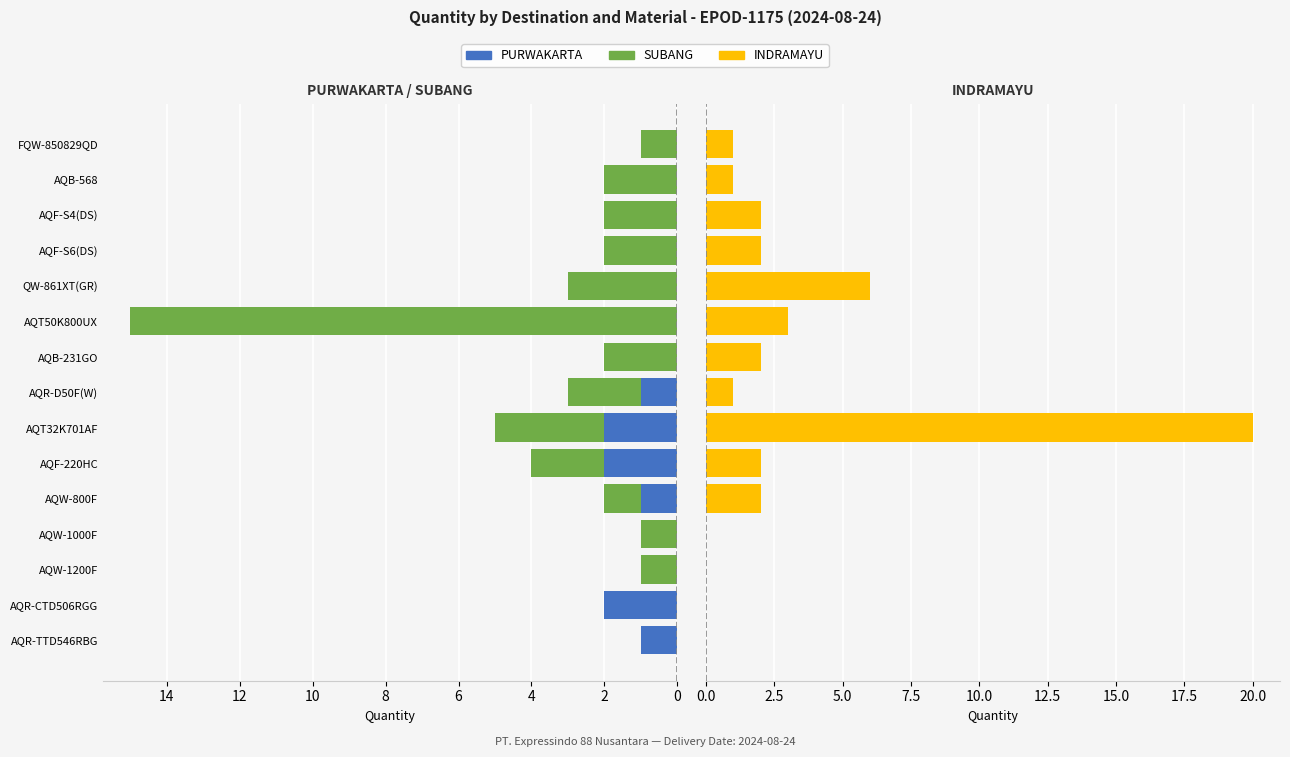

List the series in order of their overall mean, lowest first.

PURWAKARTA, SUBANG, INDRAMAYU